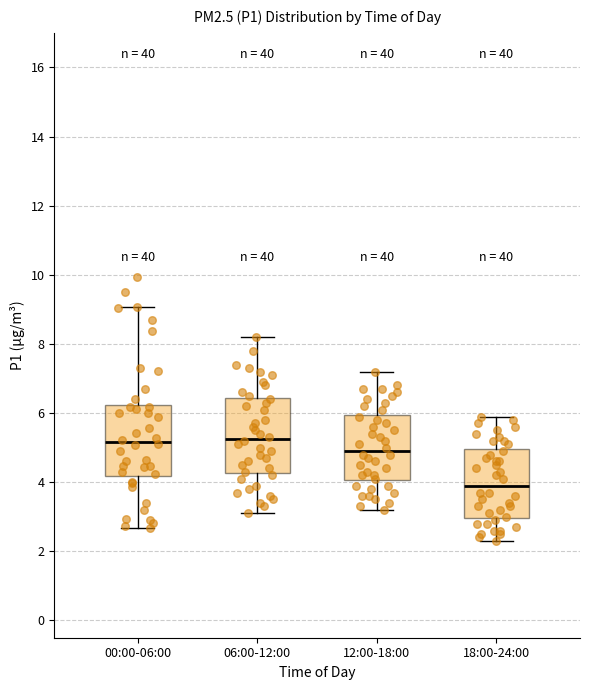

Where does the median line of the box for 18:00-24:00 sit on the y-axis? The values are not printed on the chart, so give them approximately, as read against the axis.

4.0